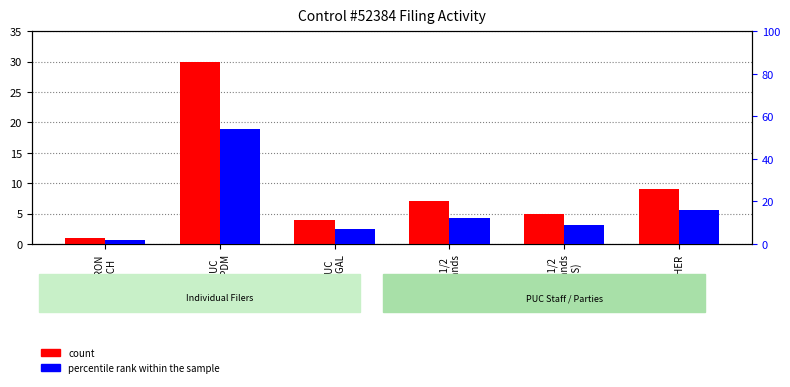

The value of percentile rank within the sample at OTHER is 22. True or false?

False